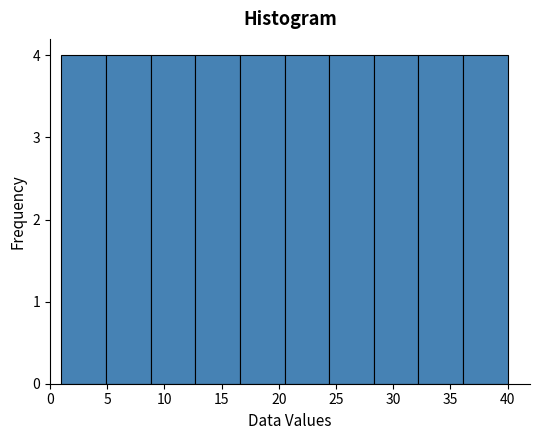

Reading left to right, transcribe this chart: for each bar, give the range it covers on the x-axis and its height. Neither the bar edges nor the heights are printed on the chart, so give them approximately, as read against the axes.

1.0 to 4.9: 4
4.9 to 8.8: 4
8.8 to 12.7: 4
12.7 to 16.6: 4
16.6 to 20.5: 4
20.5 to 24.4: 4
24.4 to 28.3: 4
28.3 to 32.2: 4
32.2 to 36.1: 4
36.1 to 40.0: 4